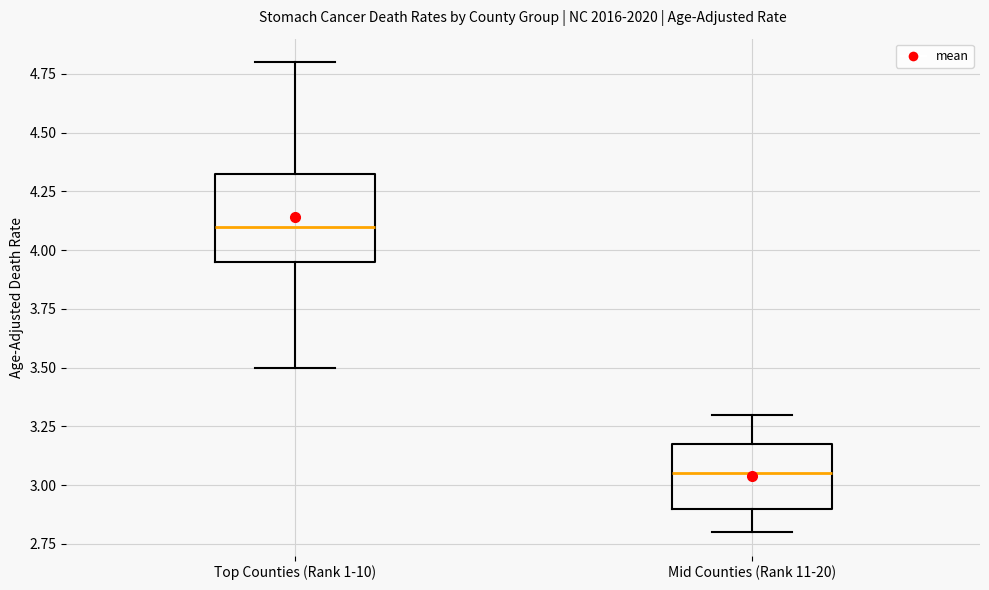

Reading left to right, transcribe this box plot: for each box, give where its median line is, the range the box spans, and where its two whiskers end, as read against the y-axis. The values are not printed on the chart, so give them approximately, as read against the axis.

Top Counties (Rank 1-10): median 4.10, box 3.95 to 4.35, whiskers 3.50 to 4.80
Mid Counties (Rank 11-20): median 3.05, box 2.90 to 3.20, whiskers 2.80 to 3.30